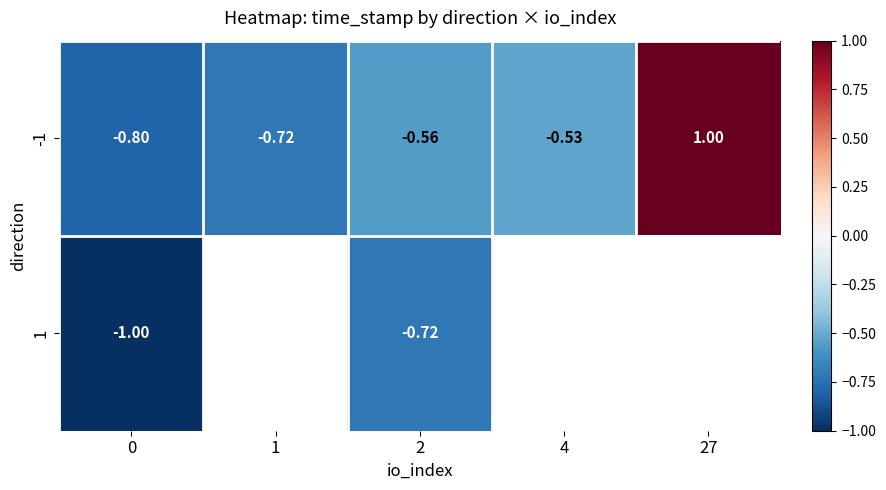

What is the sum of all -1 values?

-1.6